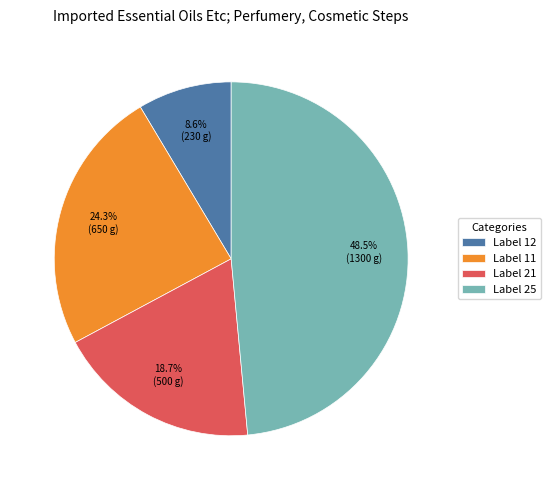

Which slice is the smallest?

Label 12